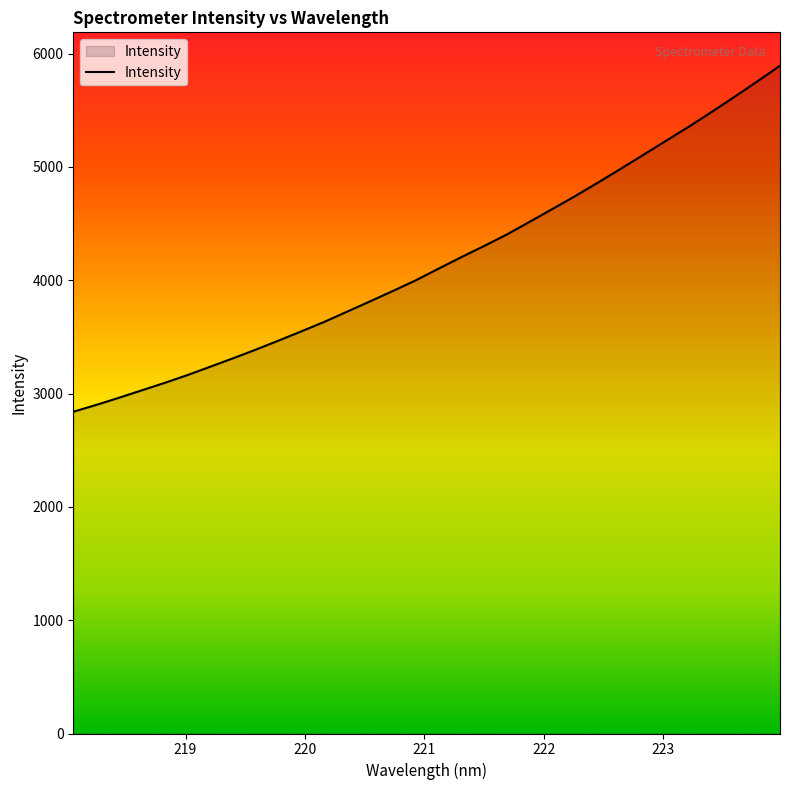

Reading left to right, what are all the values shown in this chart?

2839.1	2899.0	2962.4	3028.0	3093.4	3162.6	3236.3	3310.7	3387.4	3467.3	3548.7	3632.1	3722.1	3812.5	3904.0	3997.5	4100.4	4202.3	4300.7	4402.3	4514.2	4627.6	4741.3	4860.4	4982.0	5106.4	5230.5	5355.0	5484.7	5617.6	5753.8	5892.4